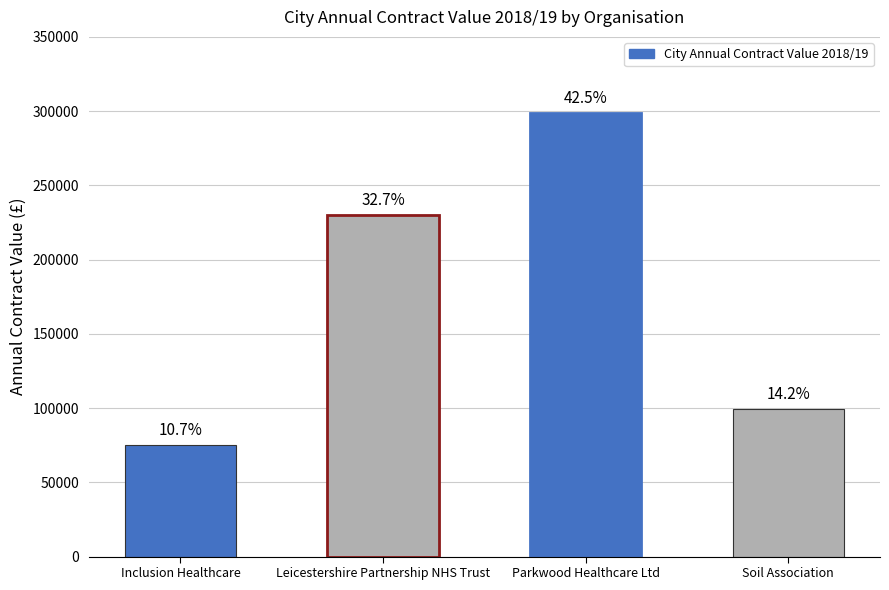

What position from the right is Inclusion Healthcare?

4